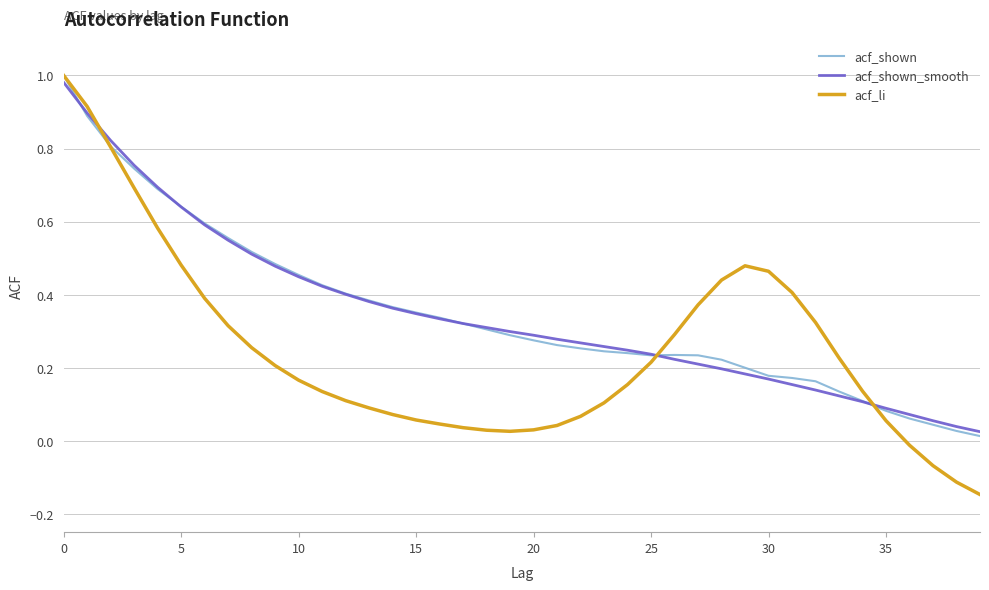

What are all the series names shown in the legend?

acf_shown, acf_shown_smooth, acf_li